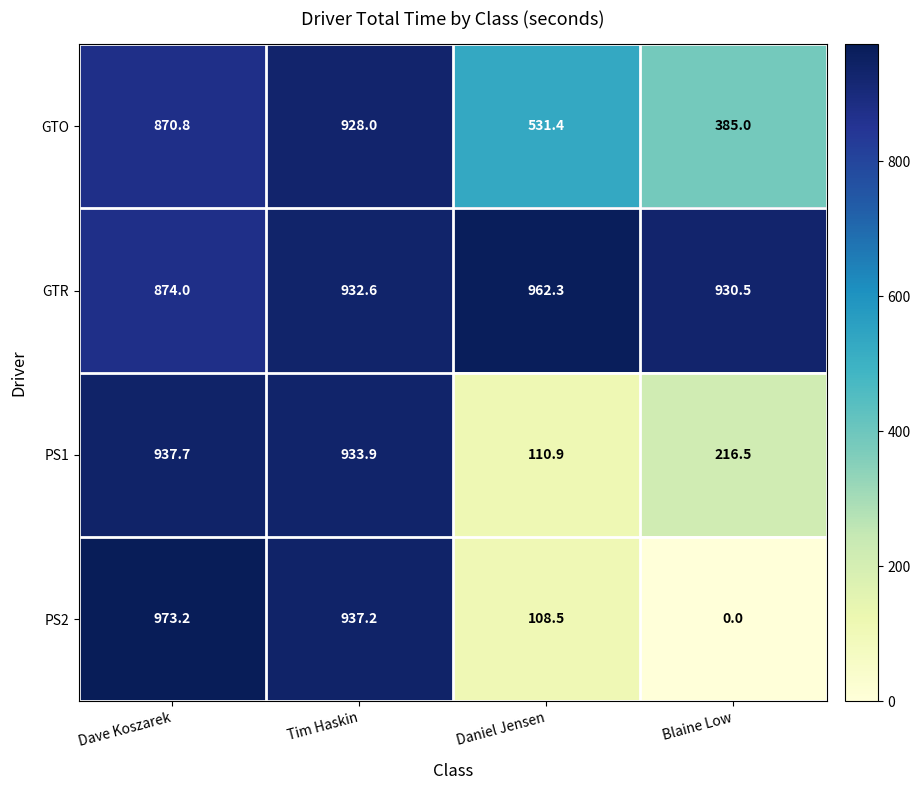

What is the total value across all series at Dave Koszarek?

3655.7